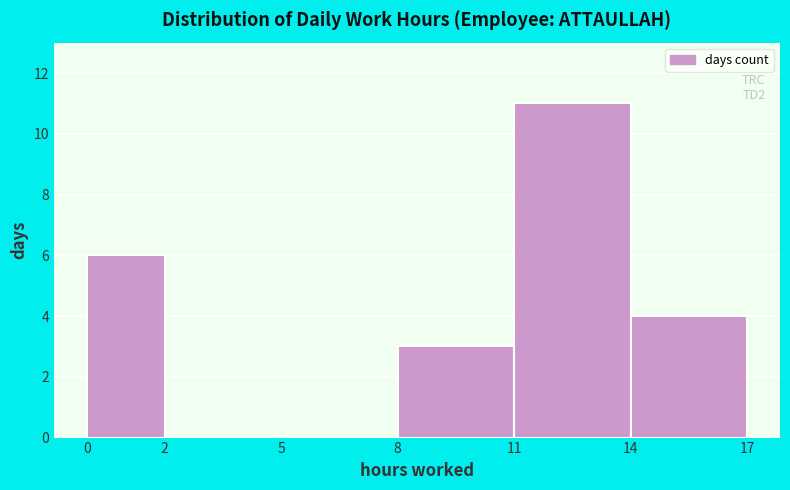

Which range on the x-axis has the tallest bar?

11 to 14